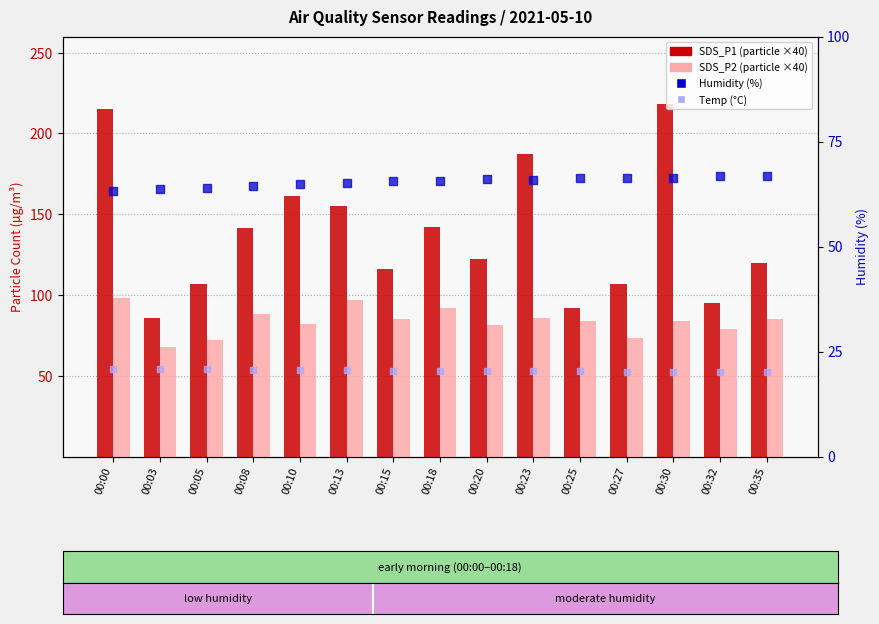

Which series has the largest Y range (max minus min)?

SDS_P1 (scaled)